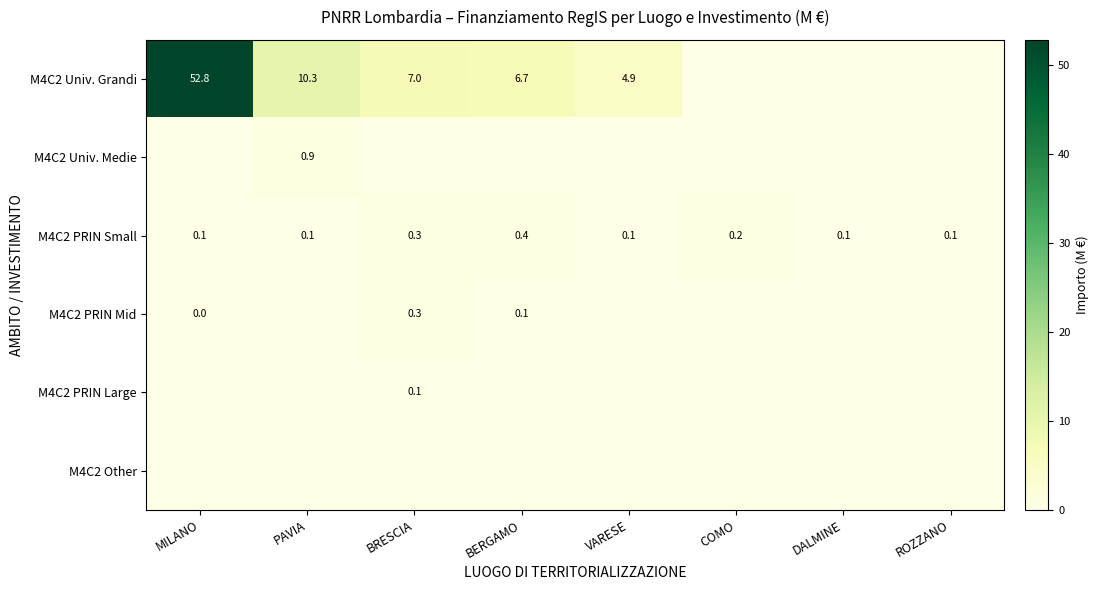

True or false: M4C2 PRIN Small has a value of 0.1 at PAVIA.

True